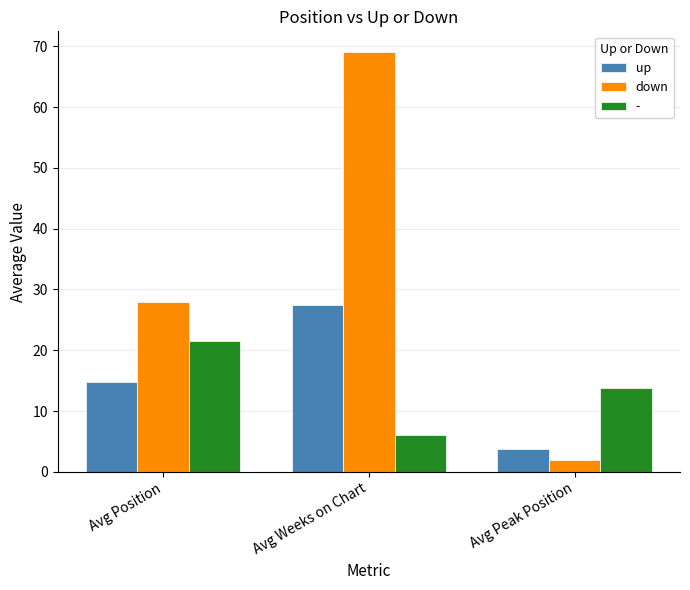

What is the smallest value displayed?

2.0